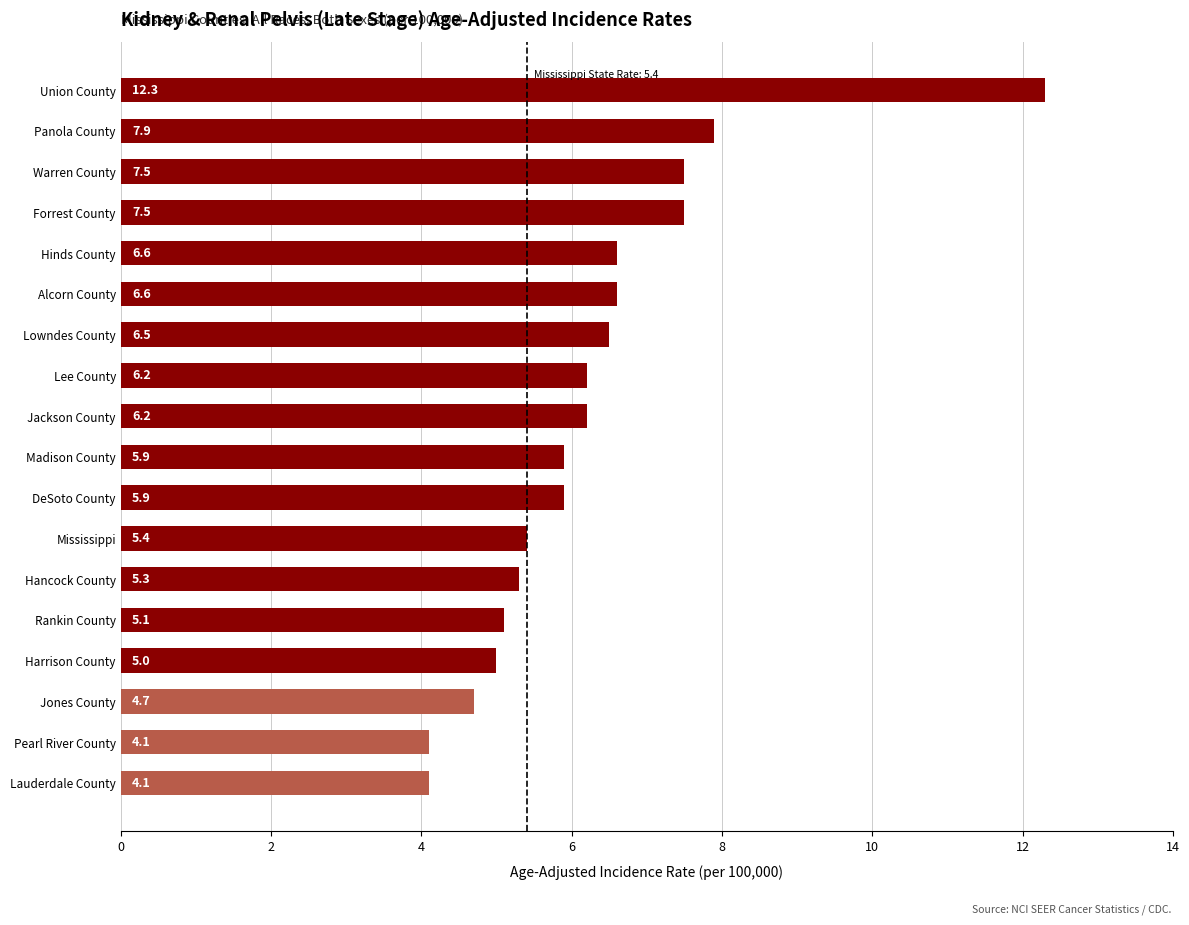

Is it true that the value at Lee County is 2.1?

False